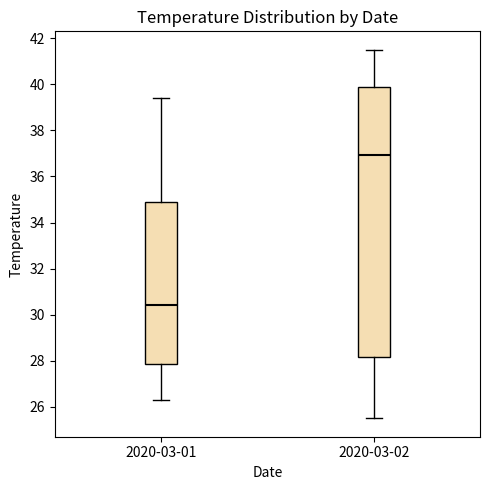

Reading left to right, read every box against the y-axis: the position of its median line, the range the box covers, and the ends of its whiskers. The values are not printed on the chart, so give them approximately, as read against the axis.

2020-03-01: median 30.4, box 27.8 to 34.8, whiskers 26.4 to 39.4
2020-03-02: median 37.0, box 28.2 to 40.0, whiskers 25.6 to 41.6